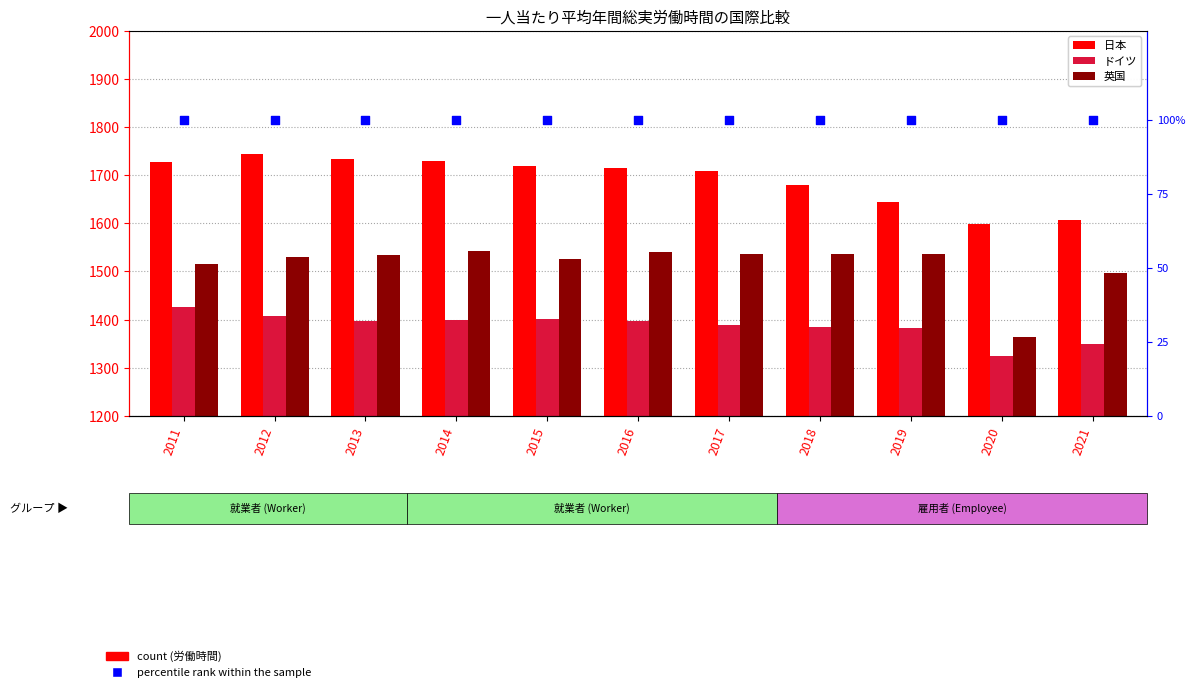

Which series has the largest total across all categories?

日本